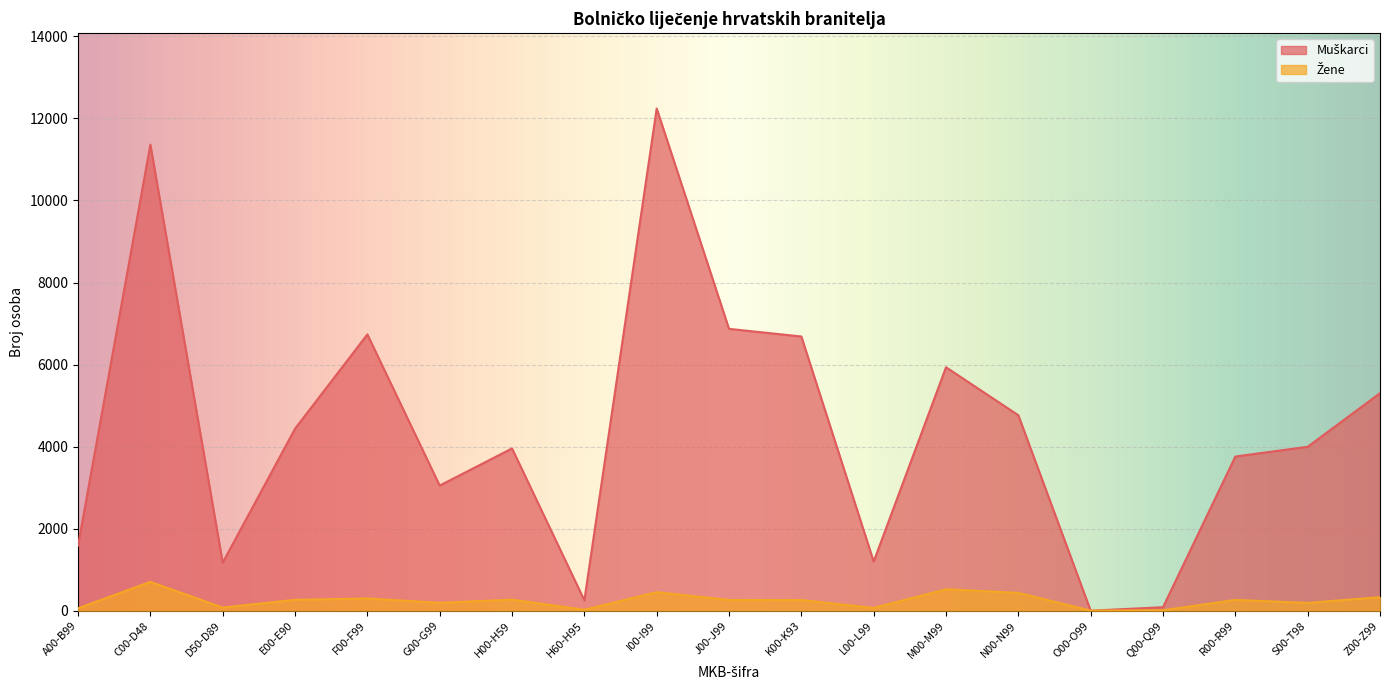

What position from the right is N00-N99?

6